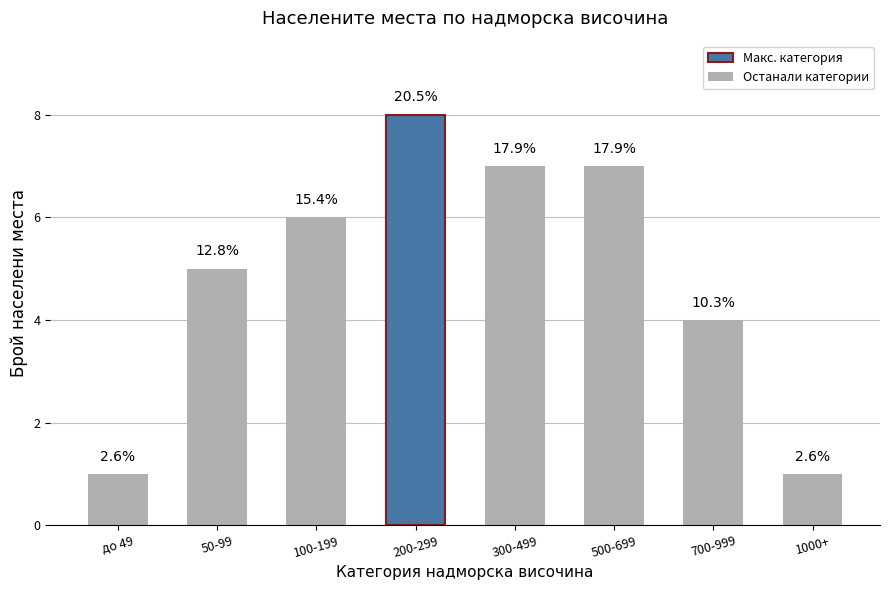

What is the difference between the second highest and minimum values?

6